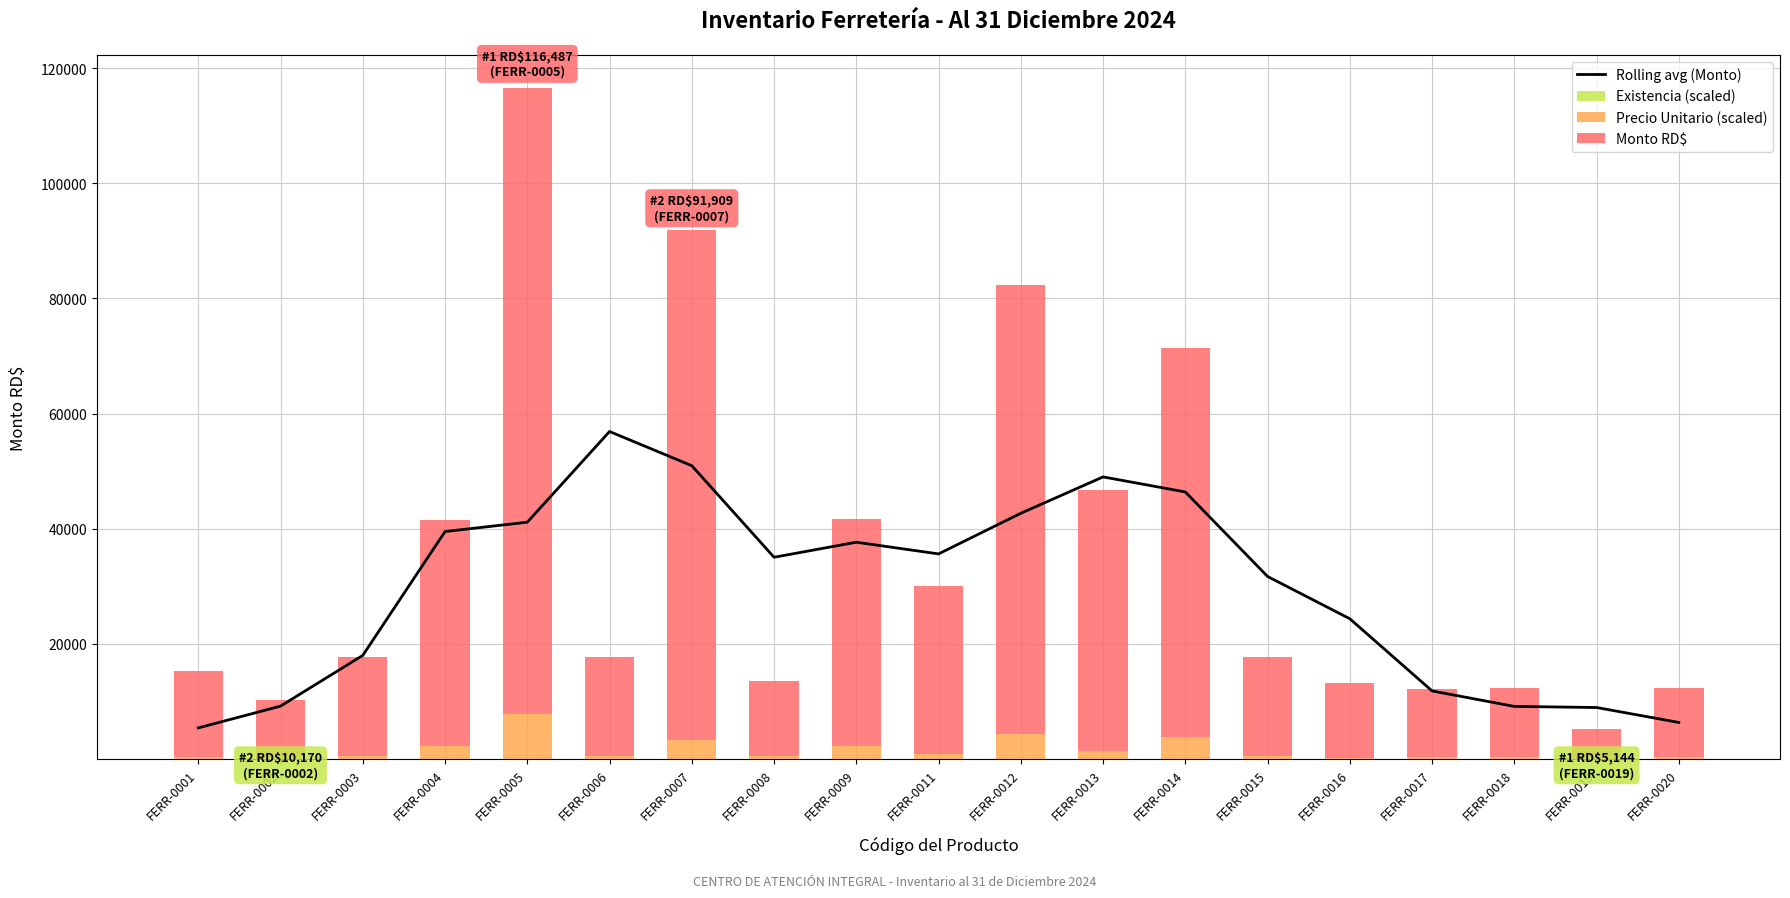

Reading right to left, list all the values displayed in this chart.

Rolling avg (Monto): 6350.3	8942.8	9135.4	11822.7	24359.5	31703.5	46383.9	48995.5	42679.6	35622.7	37651.7	35040.1	50944.1	56878.1	41127.9	39508.6	17996.8	9183.2	5402.8
Existencia (scaled): 0.1	0.1	0.1	0.1	0.2	0.1	1.3	1.0	1.7	0.4	0.4	0.1	3.1	0.1	2.7	0.4	0.1	0.1	0.1
Precio Unitario (scaled): 394.0	34.0	394.0	383.3	151.1	543.2	3746.4	1406.8	4365.7	931.7	2232.8	472.9	3343.8	543.2	7763.1	2214.7	543.2	266.3	399.4
Monto RD$: 11975.9	5109.6	11975.9	11816.7	13125.1	17246.6	67618.7	45352.2	77993.2	29147.9	39411.3	13078.3	88561.9	17246.6	108721.2	39260.8	17246.6	9903.6	14855.4